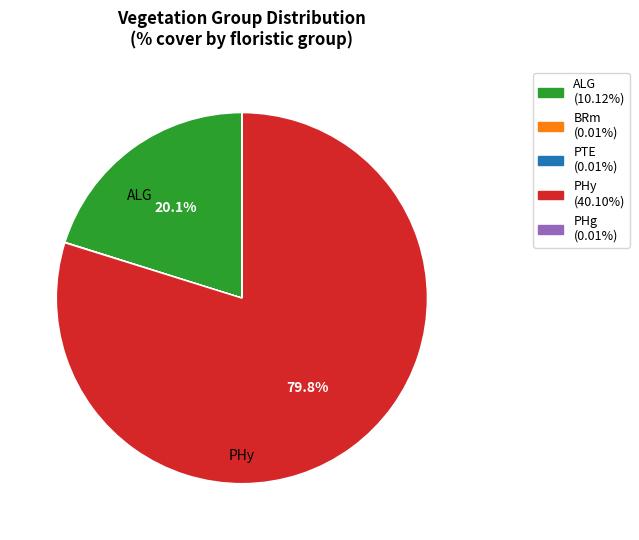

Which slice represents more than half of the pie?

PHy